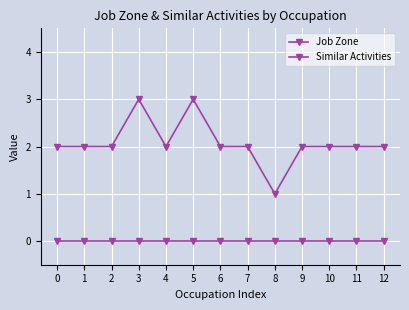

In Job Zone, how many points are higher than both neighbors (excluding endpoints)?

2